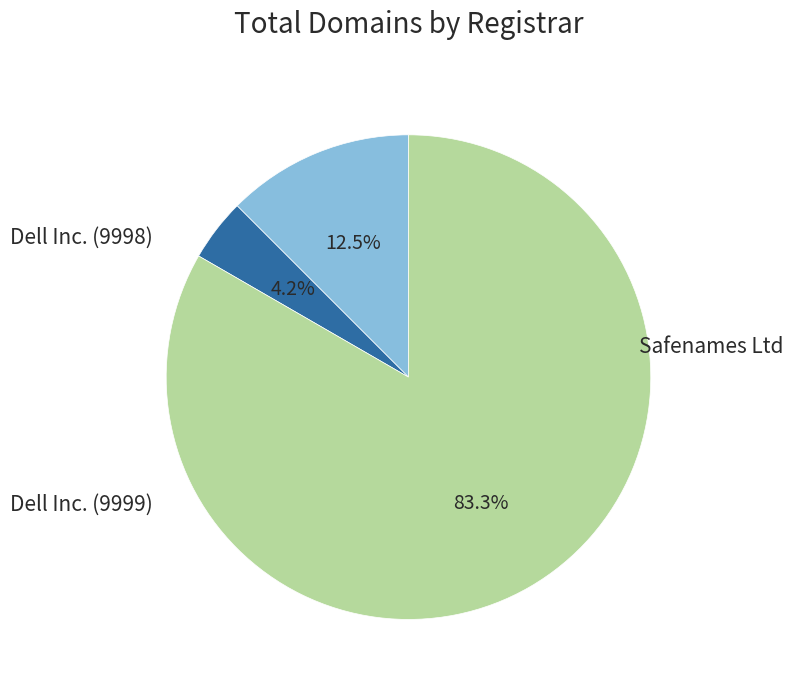

Is it true that Dell Inc. (9998) is 5% of the pie?

False